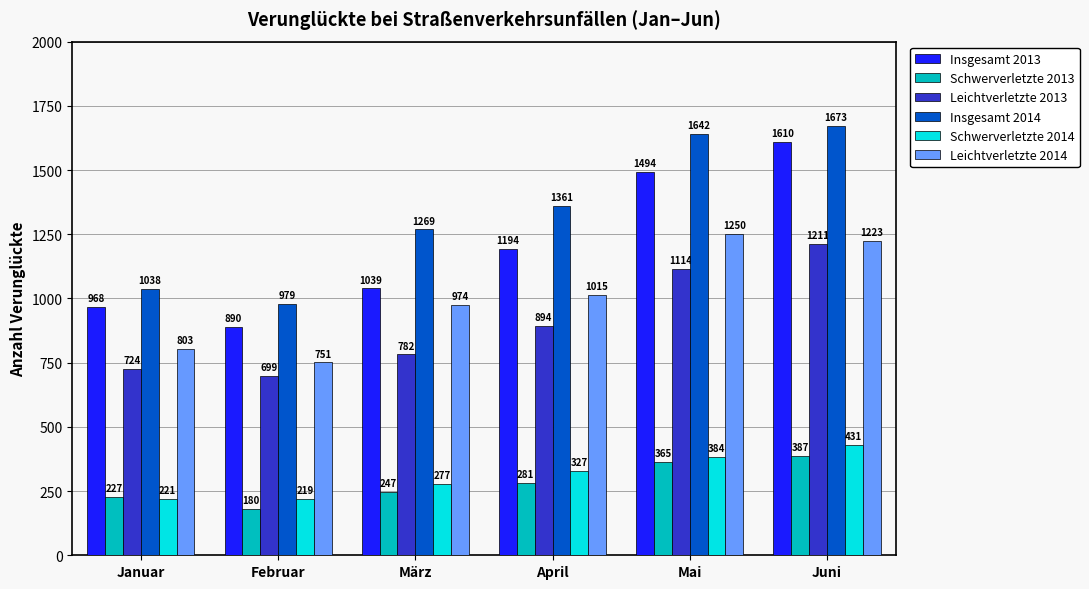

At which label does Schwerverletzte 2014 reach its minimum?

Februar